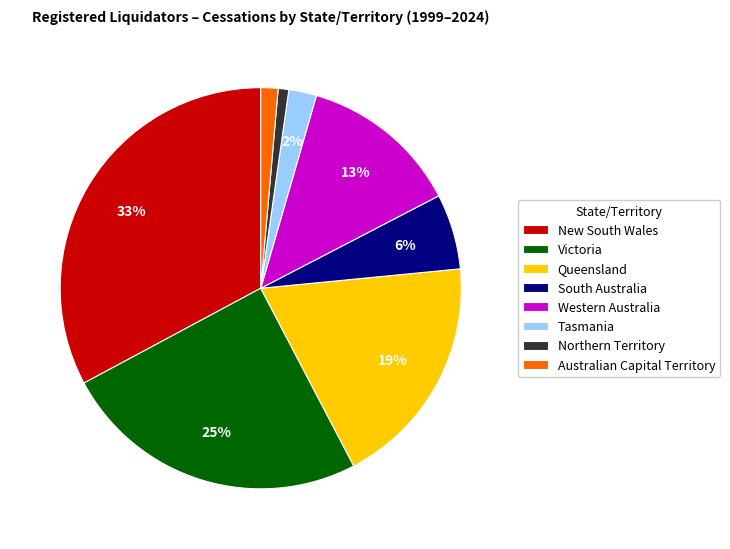

To the nearest percent, what is the difference between the Western Australia and South Australia slice percentages?

7%